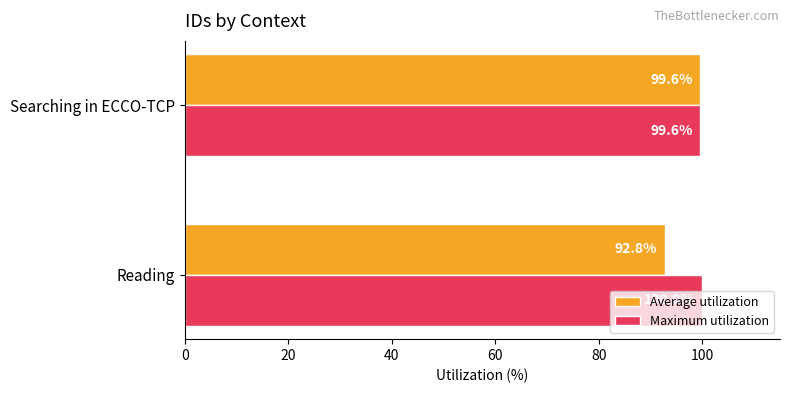

True or false: Average utilization has a value of 92.8 at Reading.

True